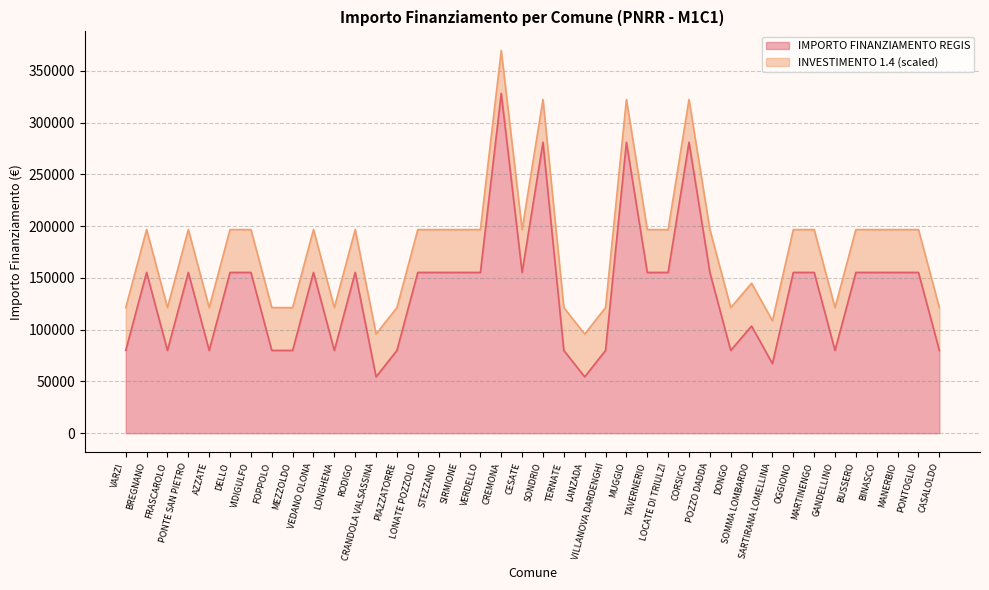

What is the difference between the maximum and second lowest values?

273748